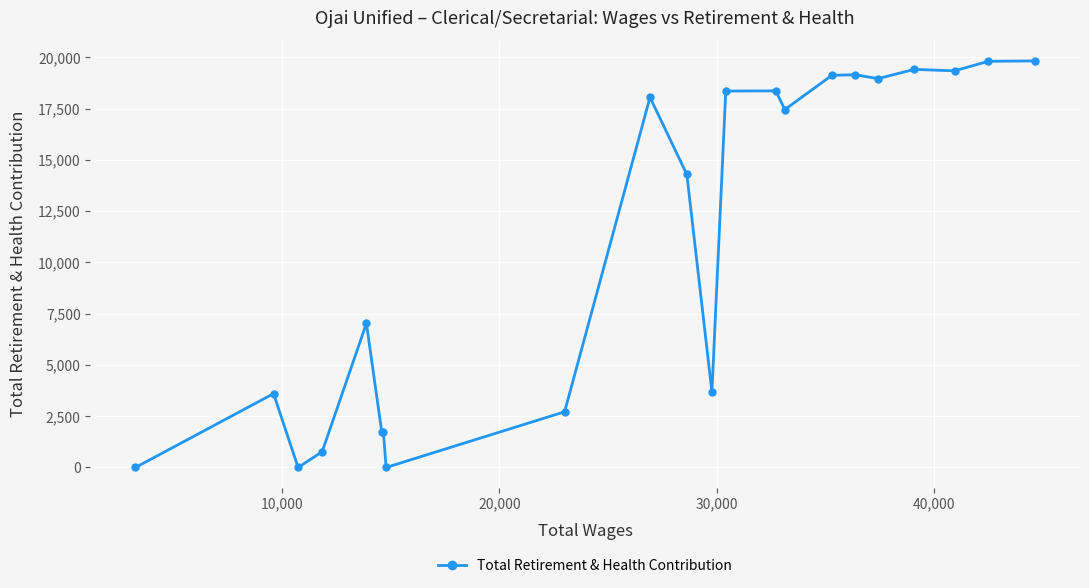

What is the sum of all values?

243445